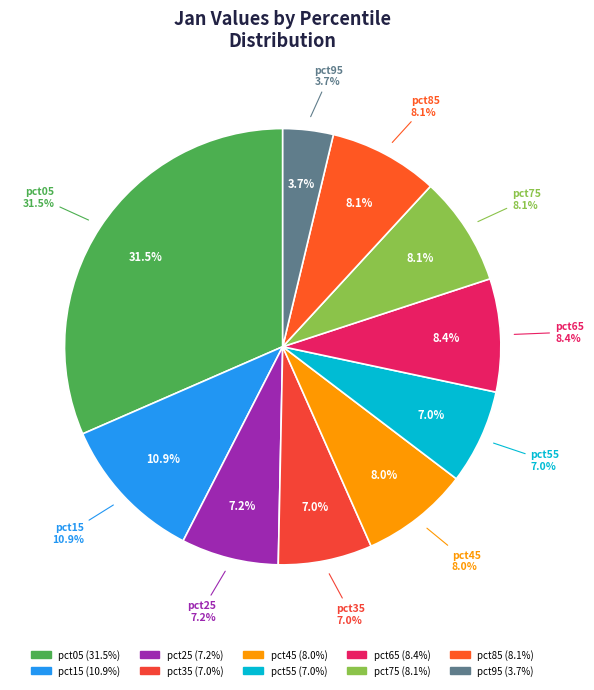

Do pct45 and pct85 together represent more than half of the pie?

No